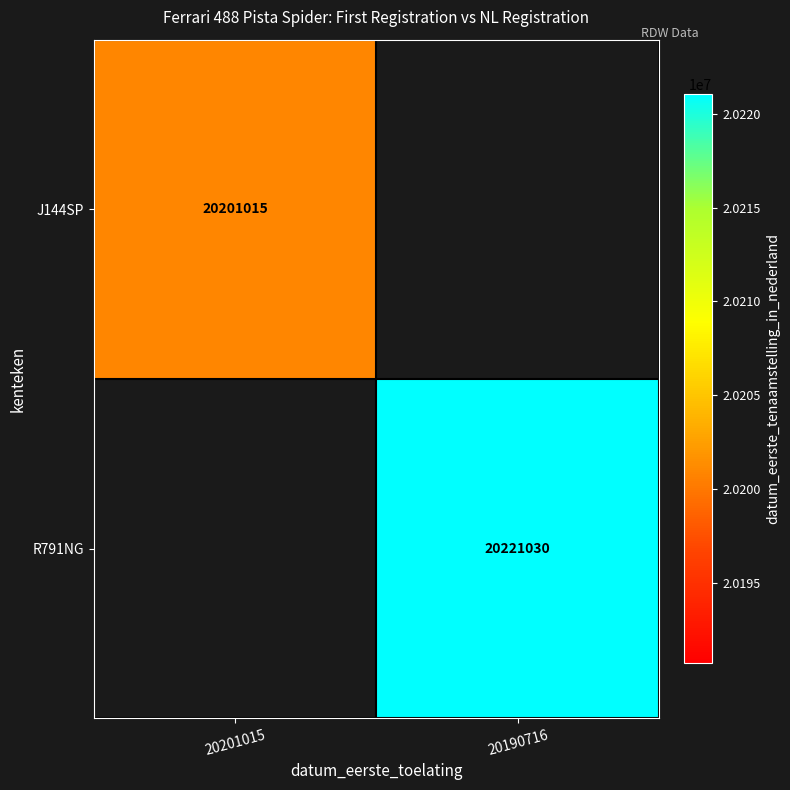

Is it true that J144SP equals 20201015 at 20201015?

True